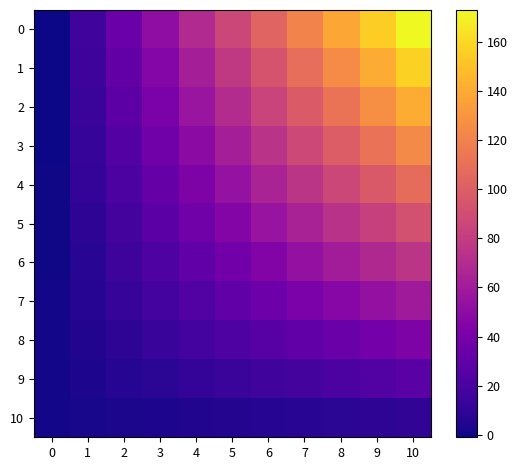

Between 0 and 5, which is larger?

5